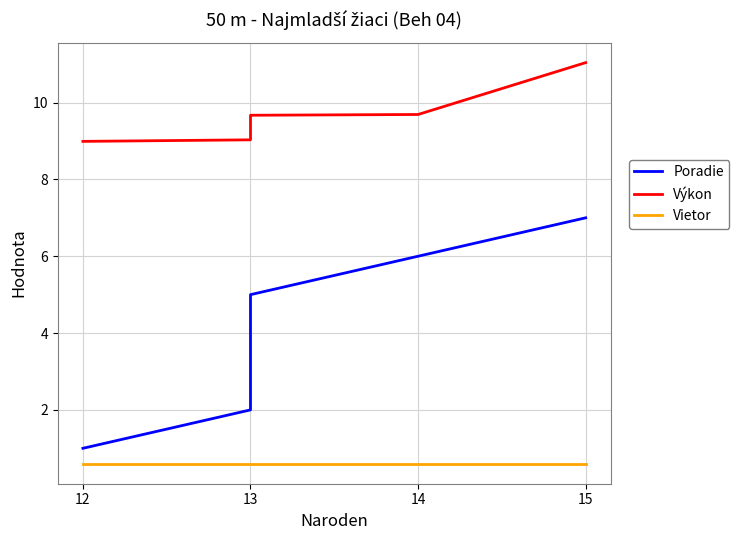

What position from the right is 6?

1